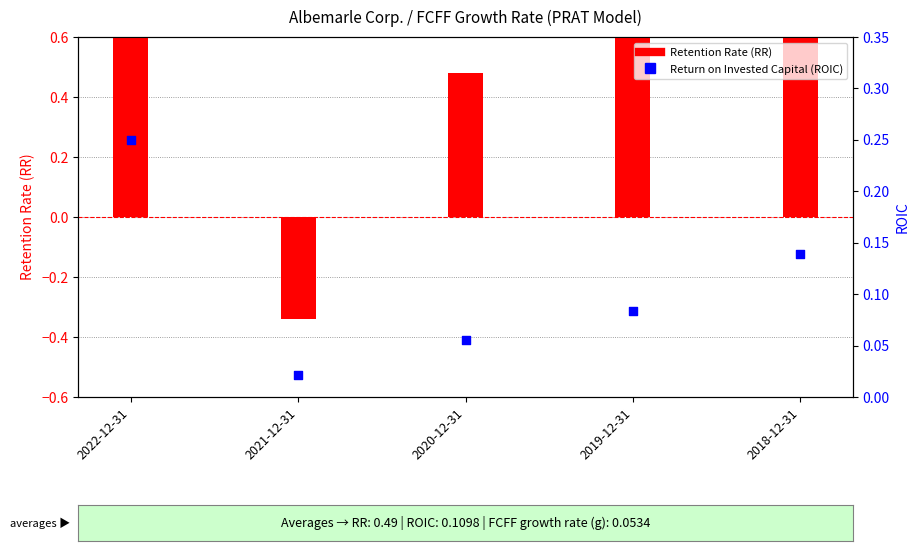

What is the total value across all series at 2018-12-31?

0.9